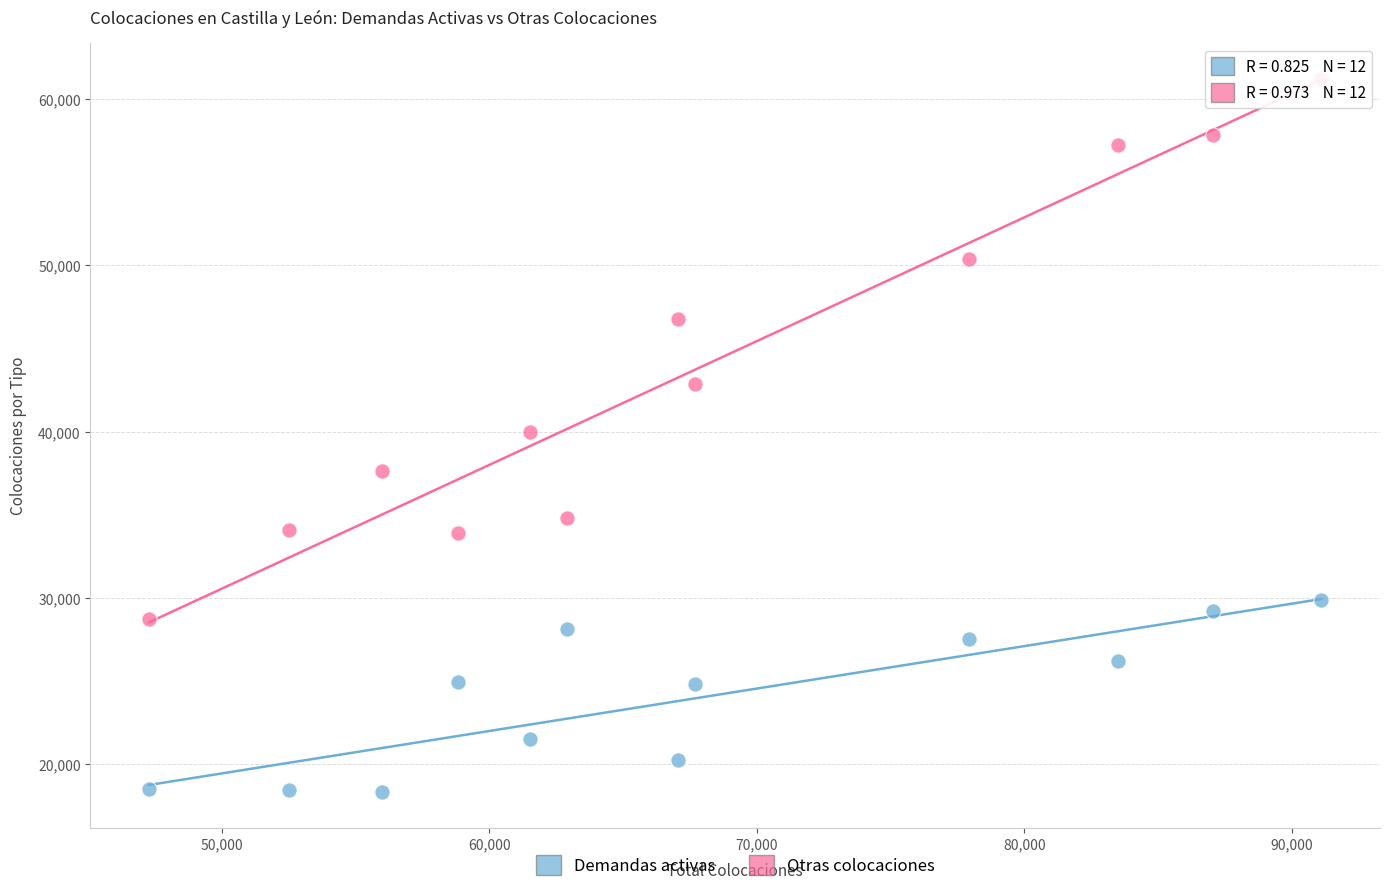

What is the X range (max minus min) for the scatter plot?

43812